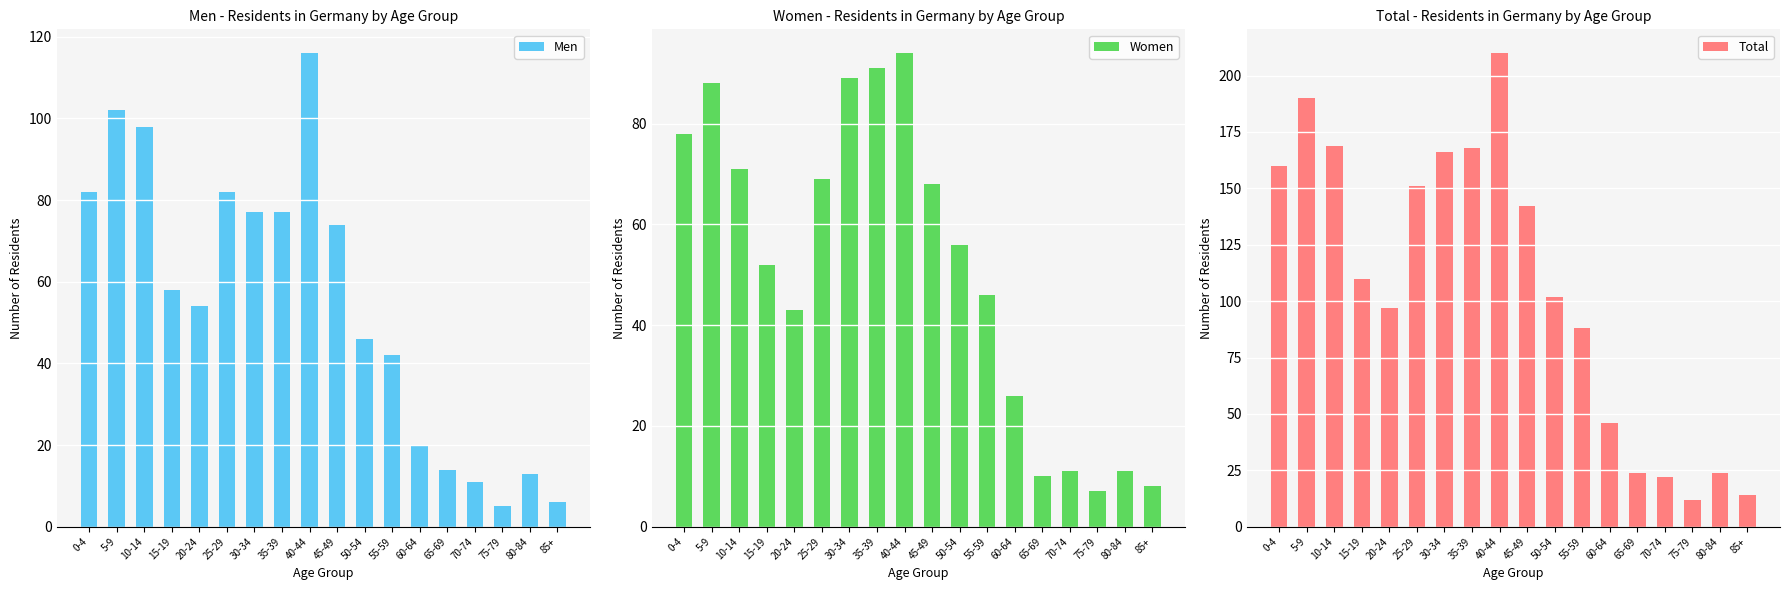

What is the label of the 18th bar from the left?

85+